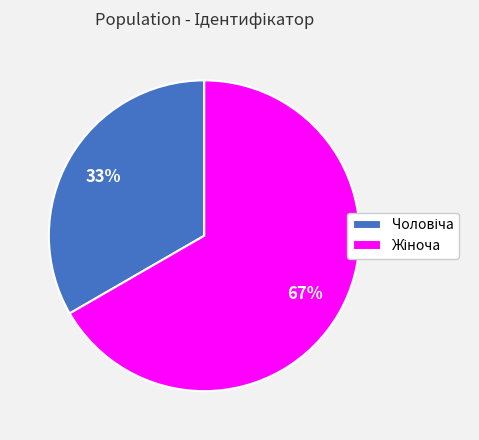

To the nearest percent, what is the average slice percentage?

50%